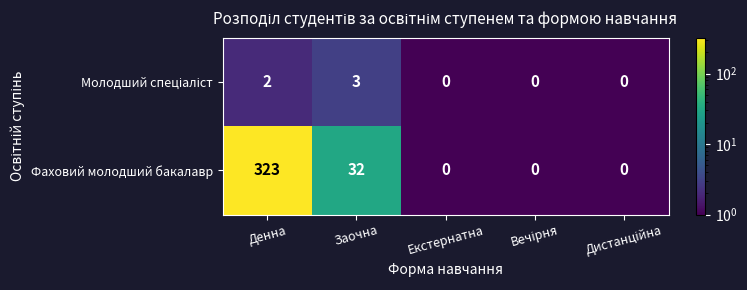

At how many categories does at least one series exceed 286?

1